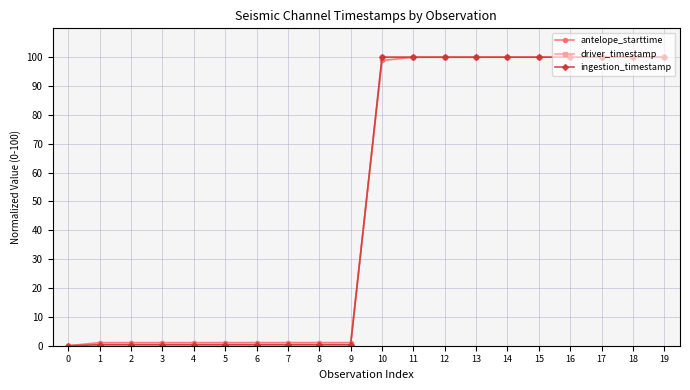

Between 7 and 14, which series saw the biggest shift?

ingestion_timestamp